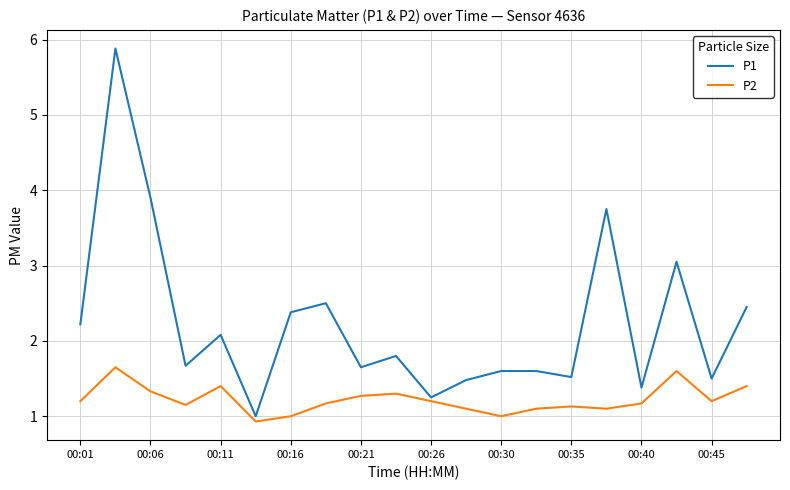

What is the minimum value shown in the chart?

0.9